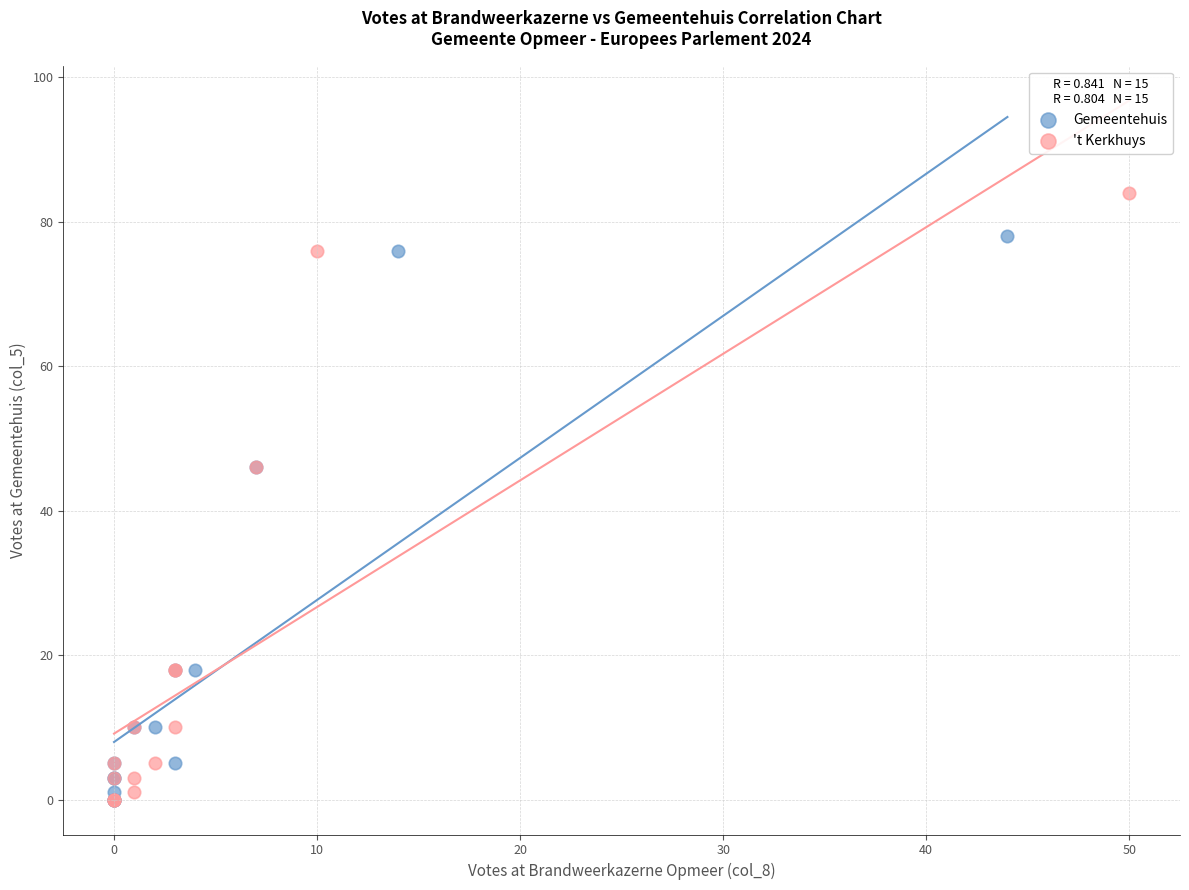

Which series has the widest spread of Y values?

't Kerkhuys